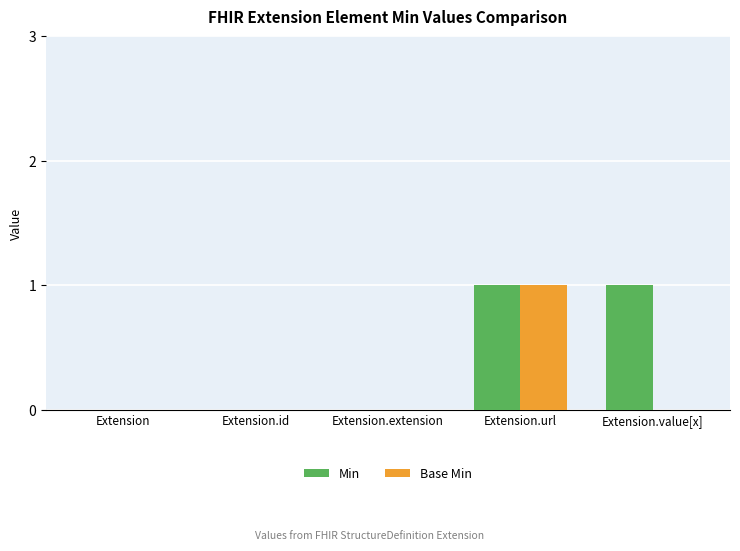

What is the highest value of the Base Min series?

1